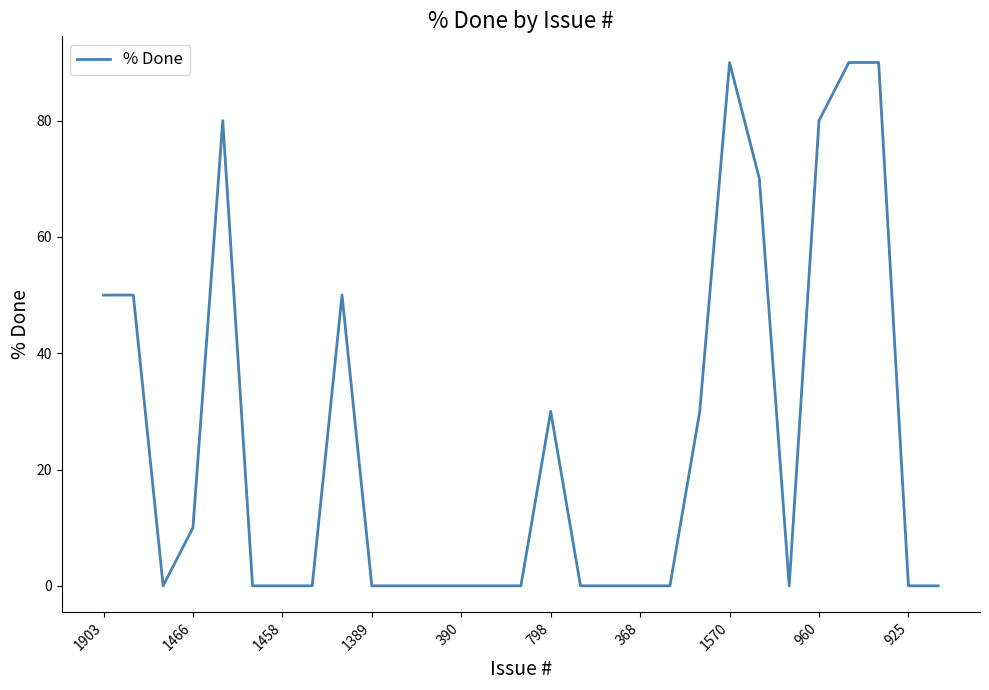

What is the difference between the maximum and minimum values?

90